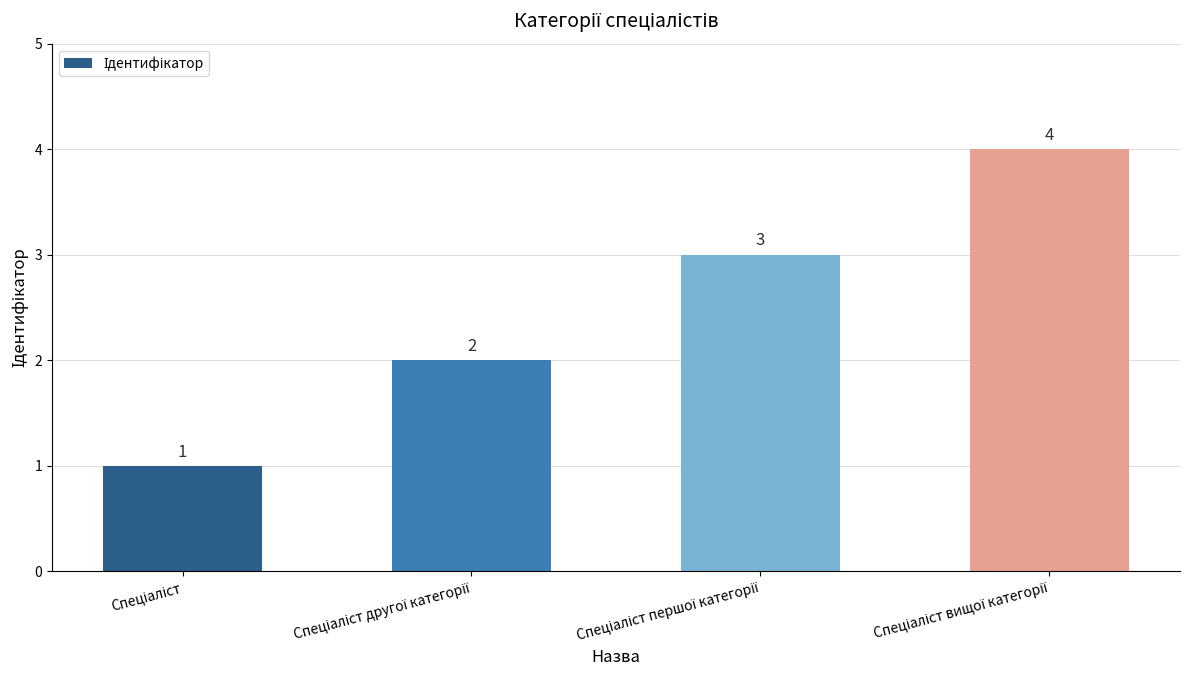

What is the value of the 1st bar from the left?

1